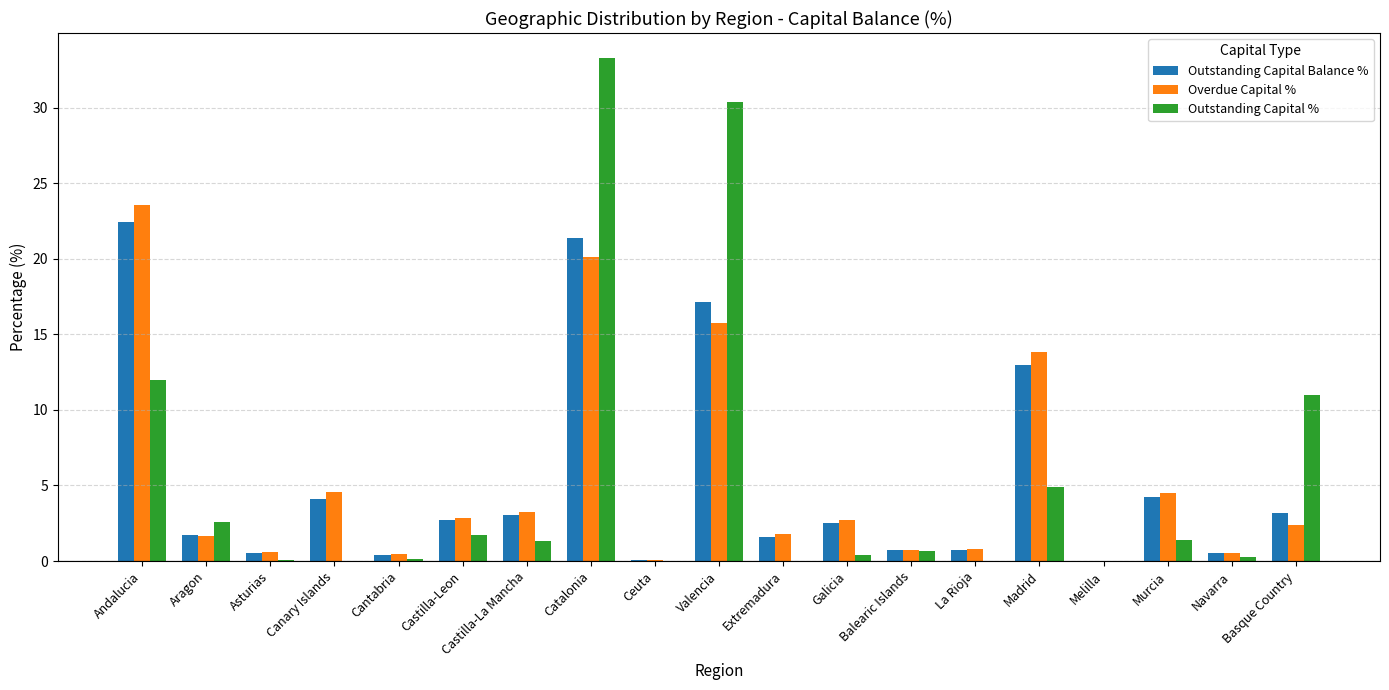

What are all the series names shown in the legend?

Outstanding Capital Balance %, Overdue Capital %, Outstanding Capital %